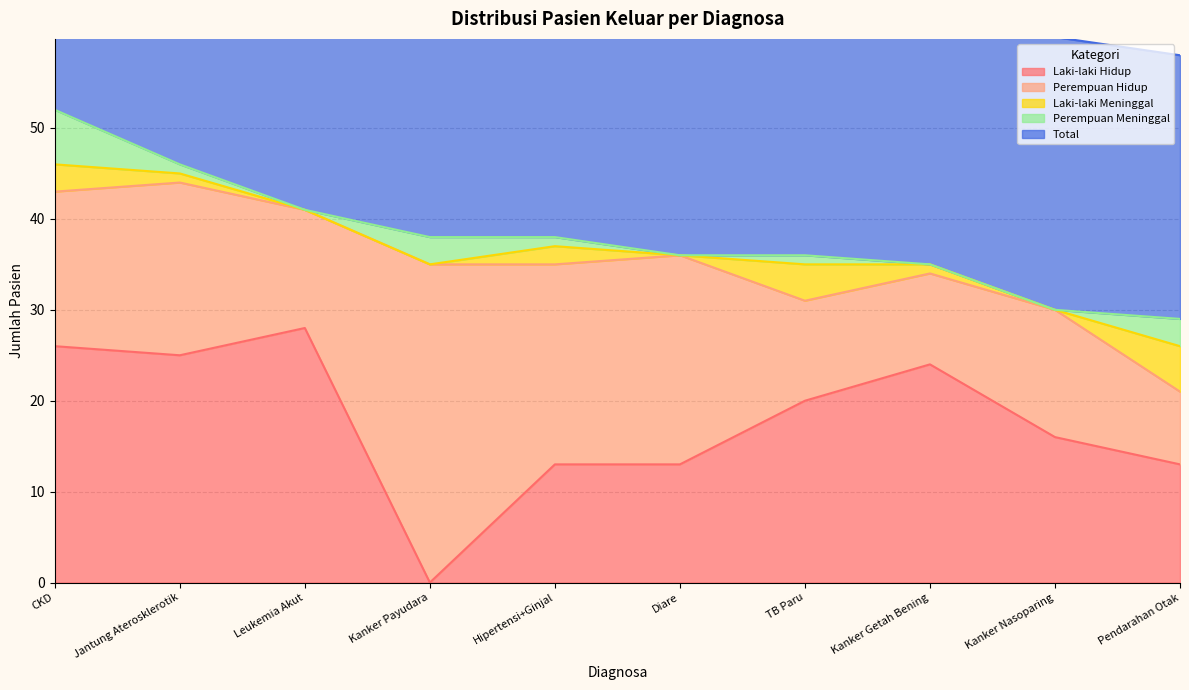

True or false: Laki-laki Meninggal and Perempuan Hidup intersect in this chart.

False